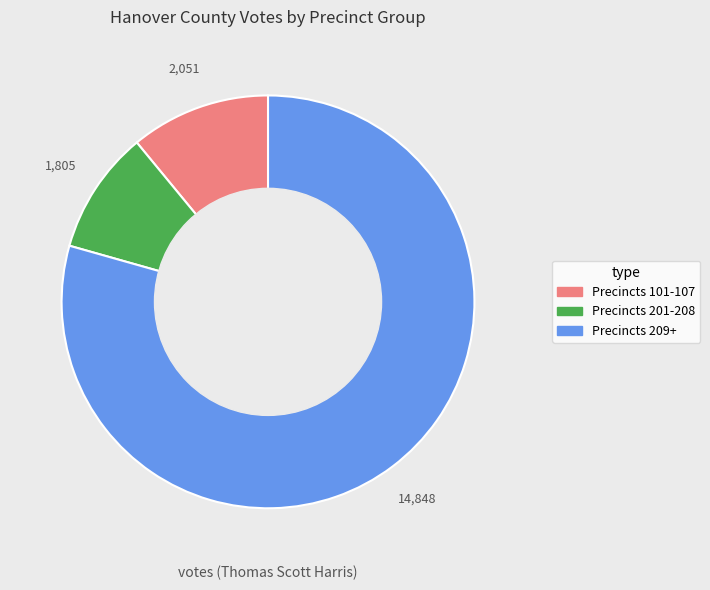

Is there a majority slice in this chart?

Yes